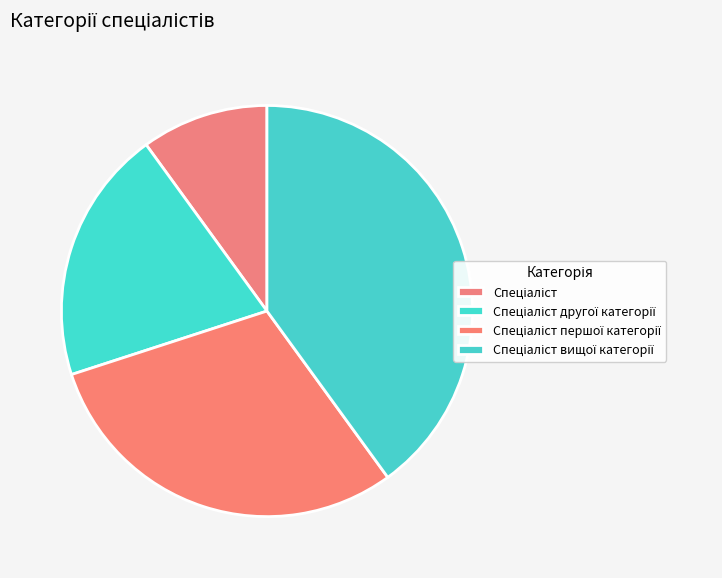

To the nearest percent, what is the difference between the largest and smallest slice percentages?

30%